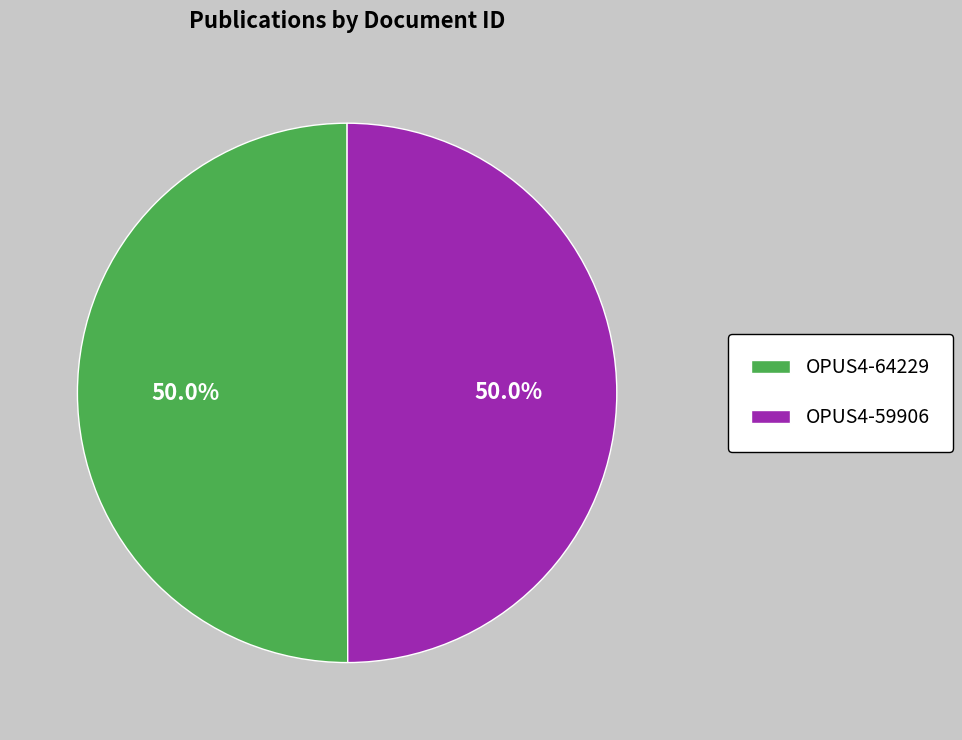

To the nearest percent, what percentage of the pie is OPUS4-59906?

50%